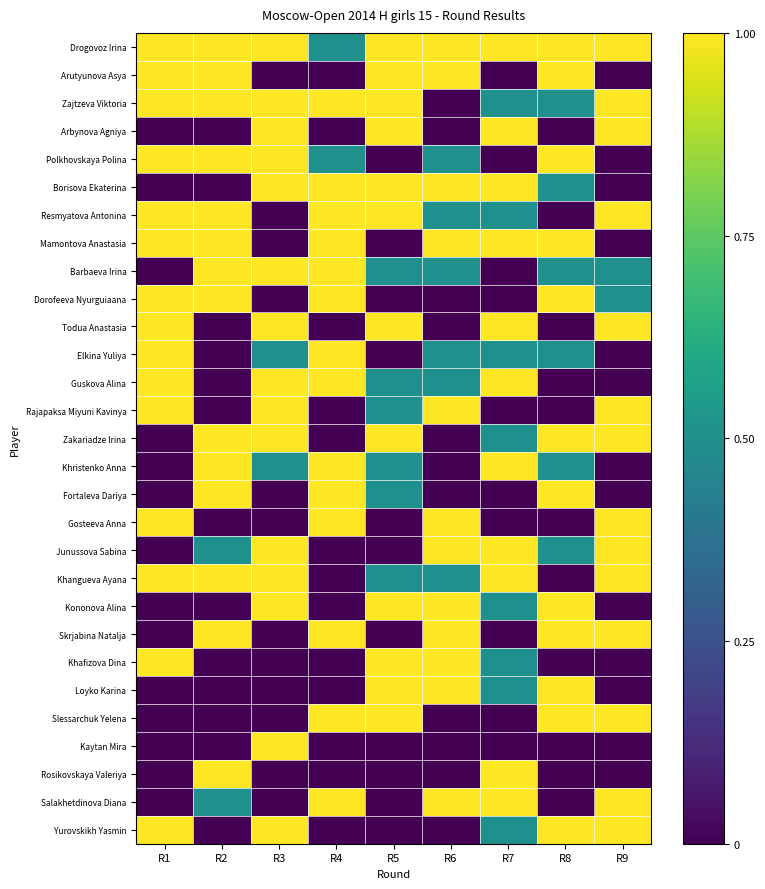

How many data points does each series have?

9